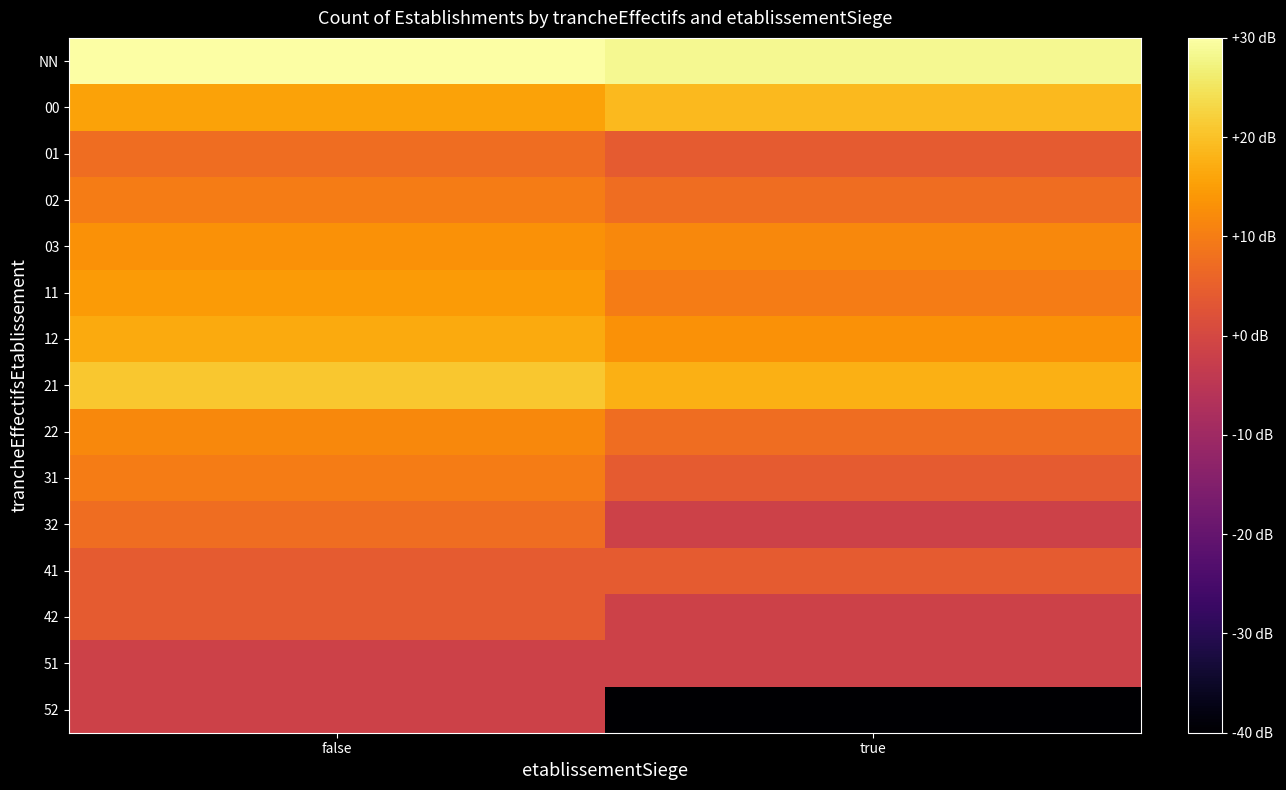

Which has a higher value, false or true?

false